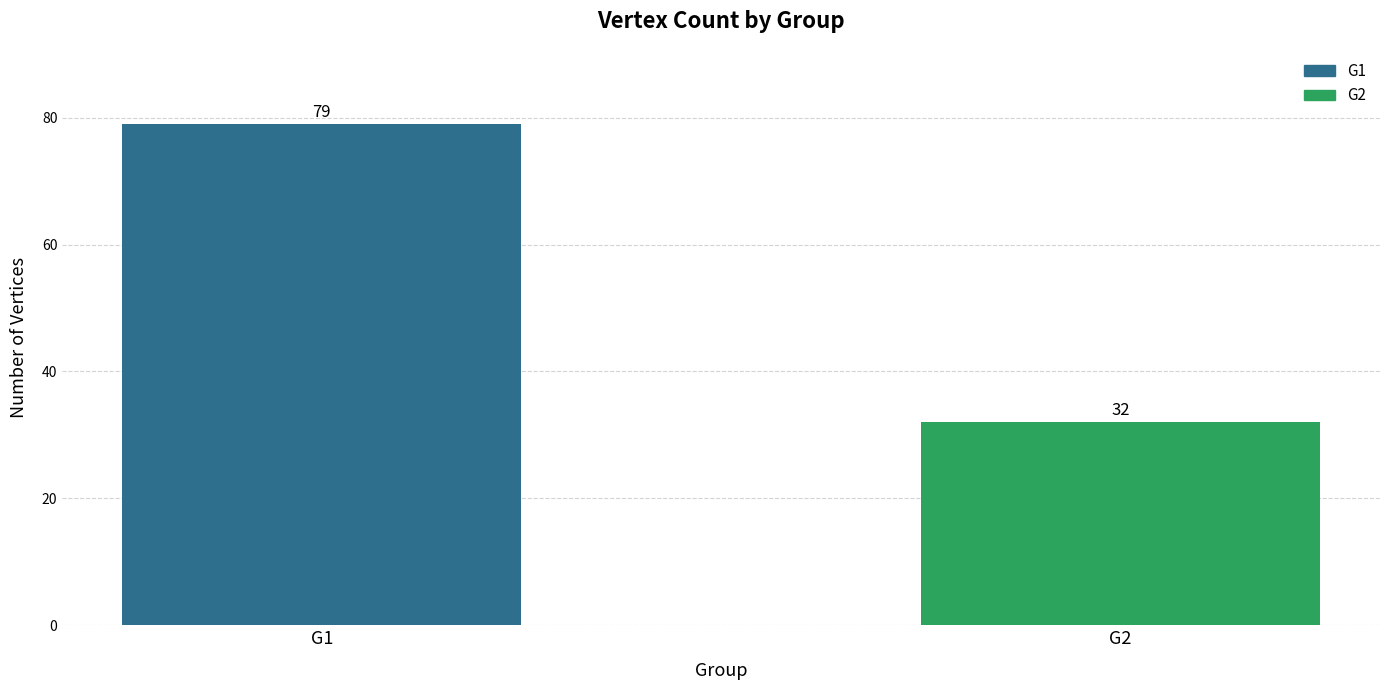

How many bars are there in total?

2